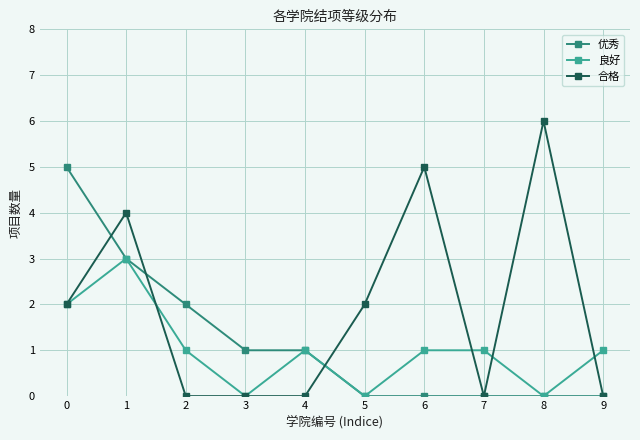

How many values in the 优秀 series are below 1?

5